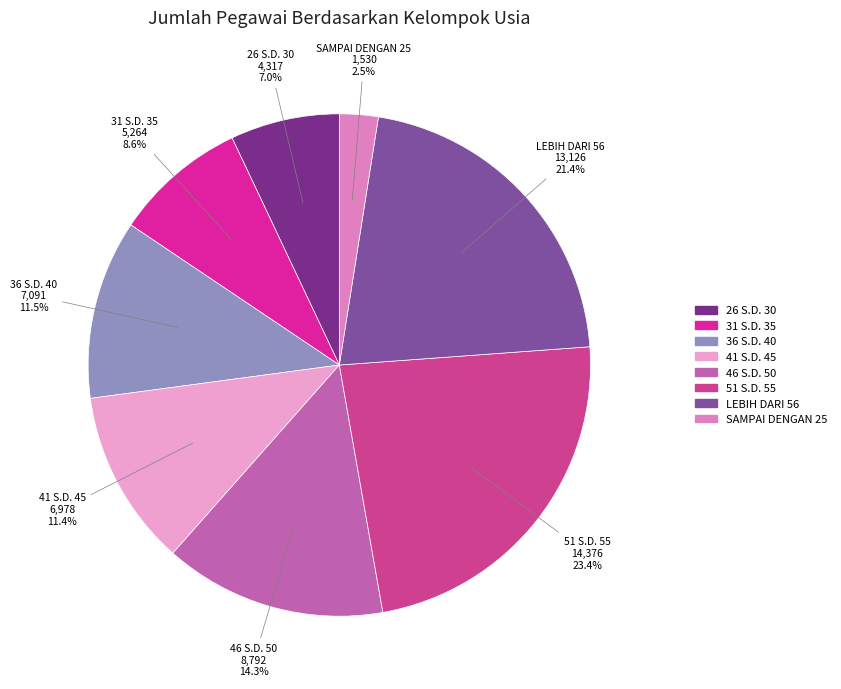

Combined, what portion of the pie is 46 S.D. 50 and 41 S.D. 45?

25.7%